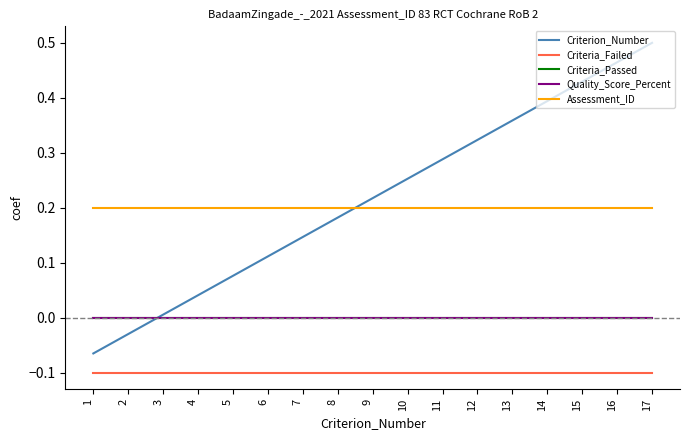

Is this an area chart (filled region under the line)?

No